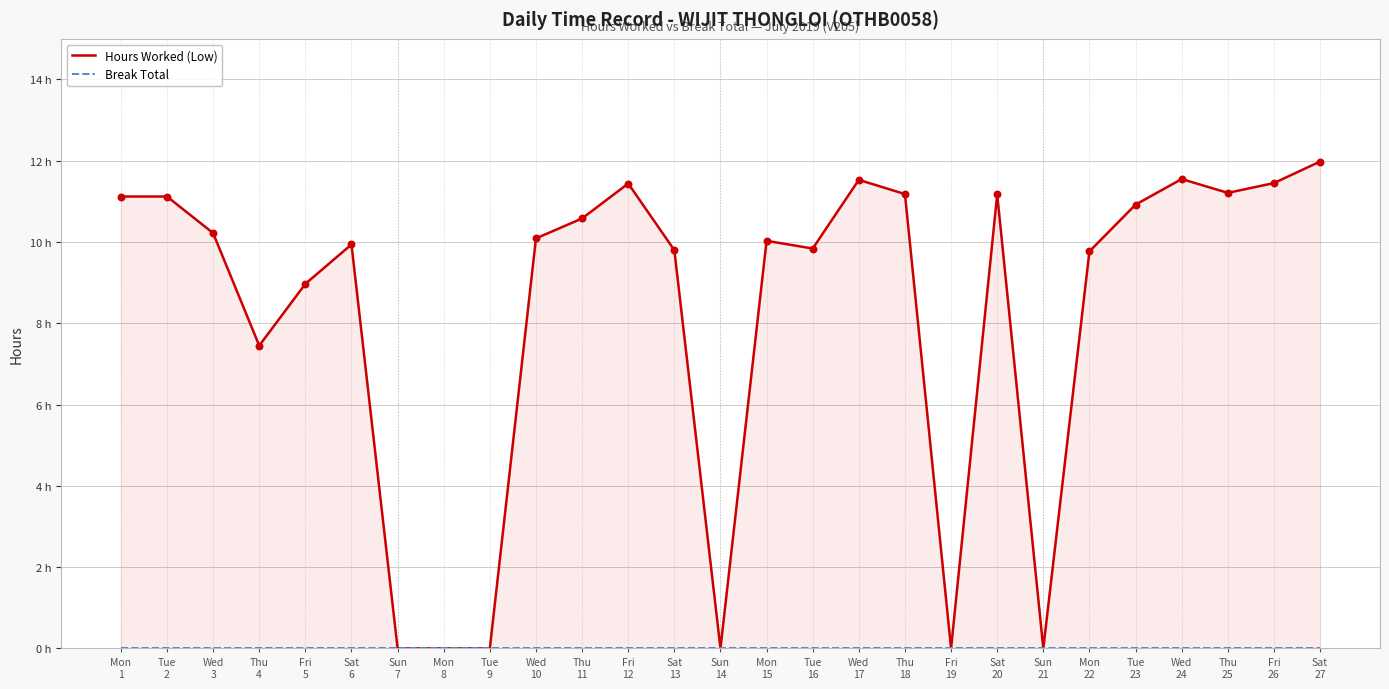

Is the value of Break Total at Tue
16 greater than the value of Hours Worked (Low) at Sun
21?

No